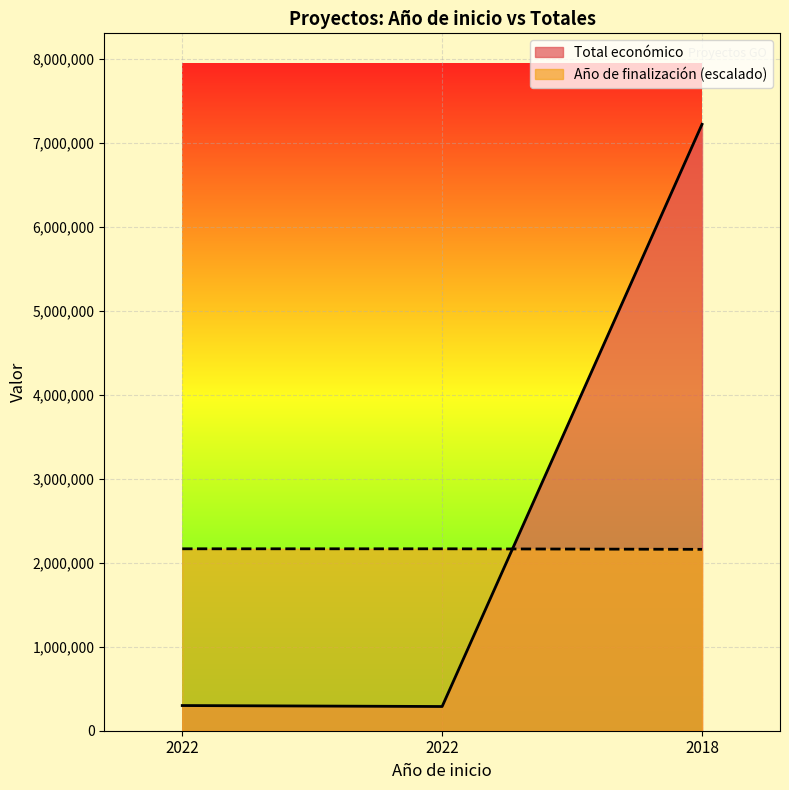

What is the greatest value displayed?

7222818.0